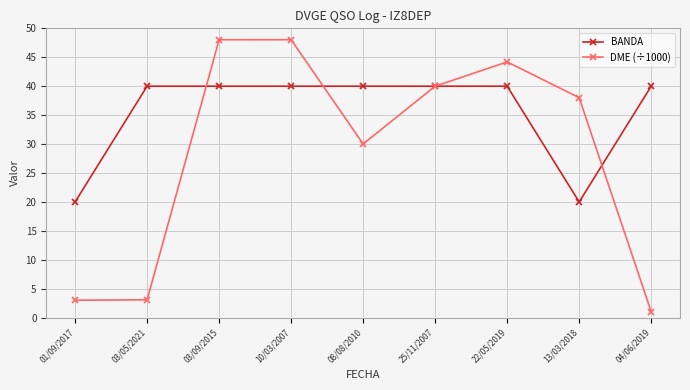

Rank the series at 22/05/2019 from highest to lowest value.

DME (÷1000), BANDA